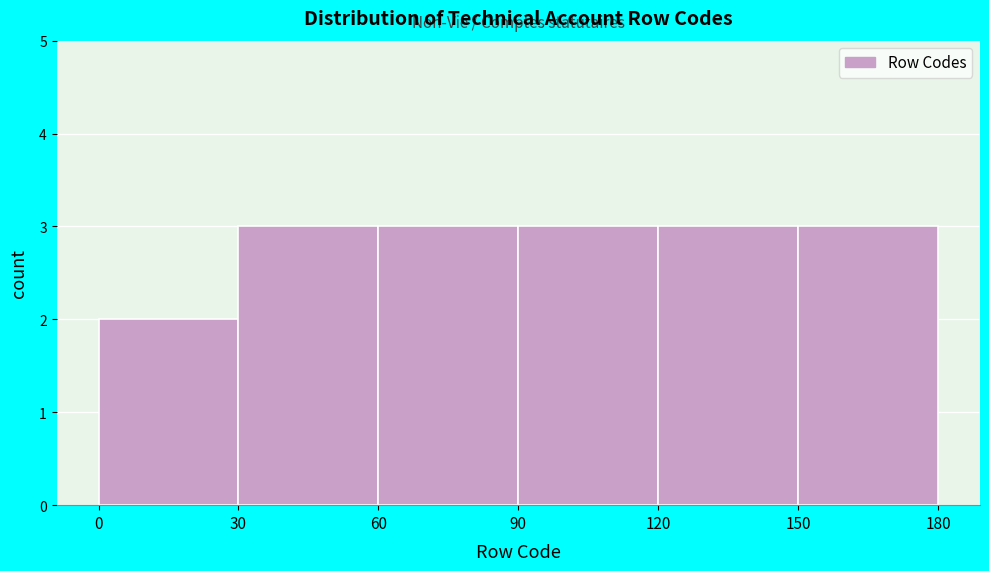

Reading left to right, transcribe this chart: for each bar, give the range it covers on the x-axis and its height. The values are not printed on the chart, so give them approximately, as read against the axis.

0 to 30: 2
30 to 60: 3
60 to 90: 3
90 to 120: 3
120 to 150: 3
150 to 180: 3